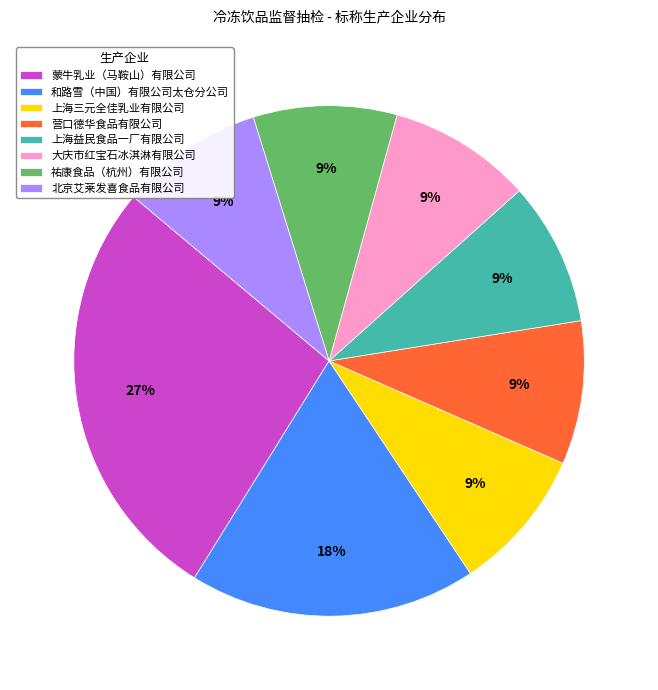

Approximately how many times larger is the value at 营口德华食品有限公司 compared to 大庆市红宝石冰淇淋有限公司?

1.0